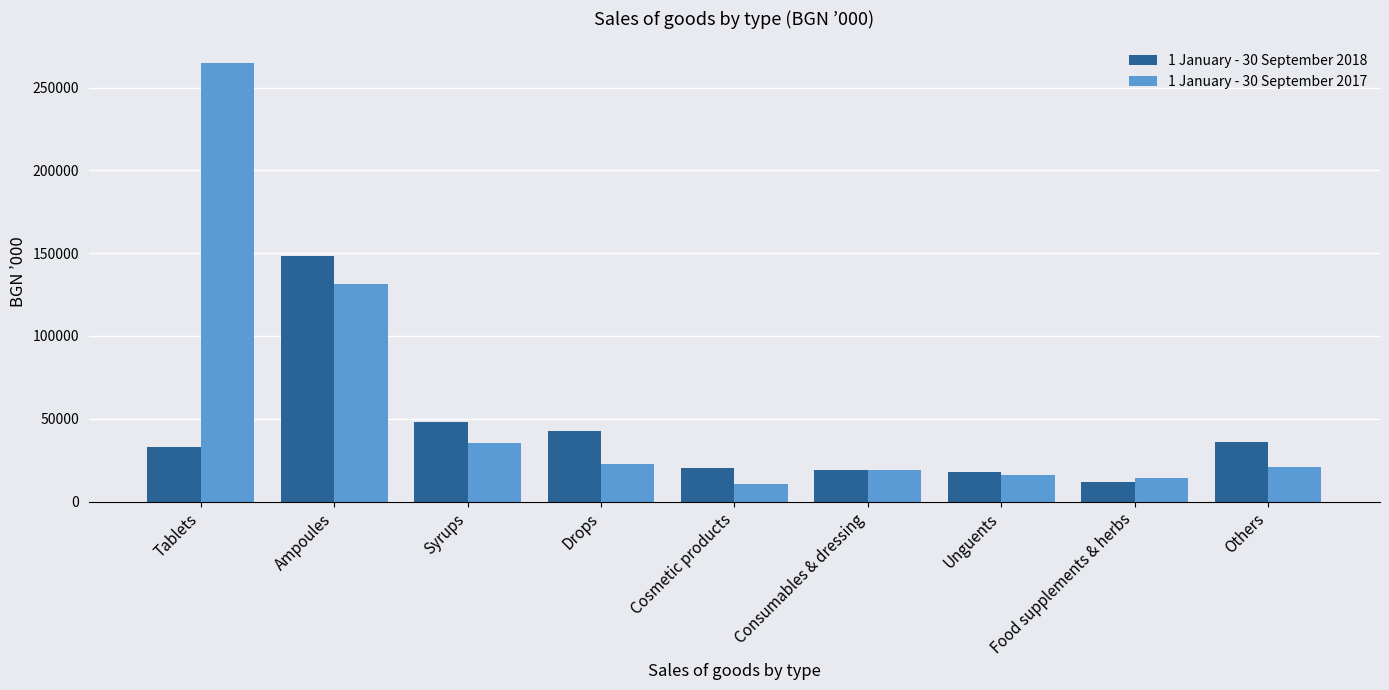

List the series in order of their overall mean, lowest first.

1 January - 30 September 2018, 1 January - 30 September 2017